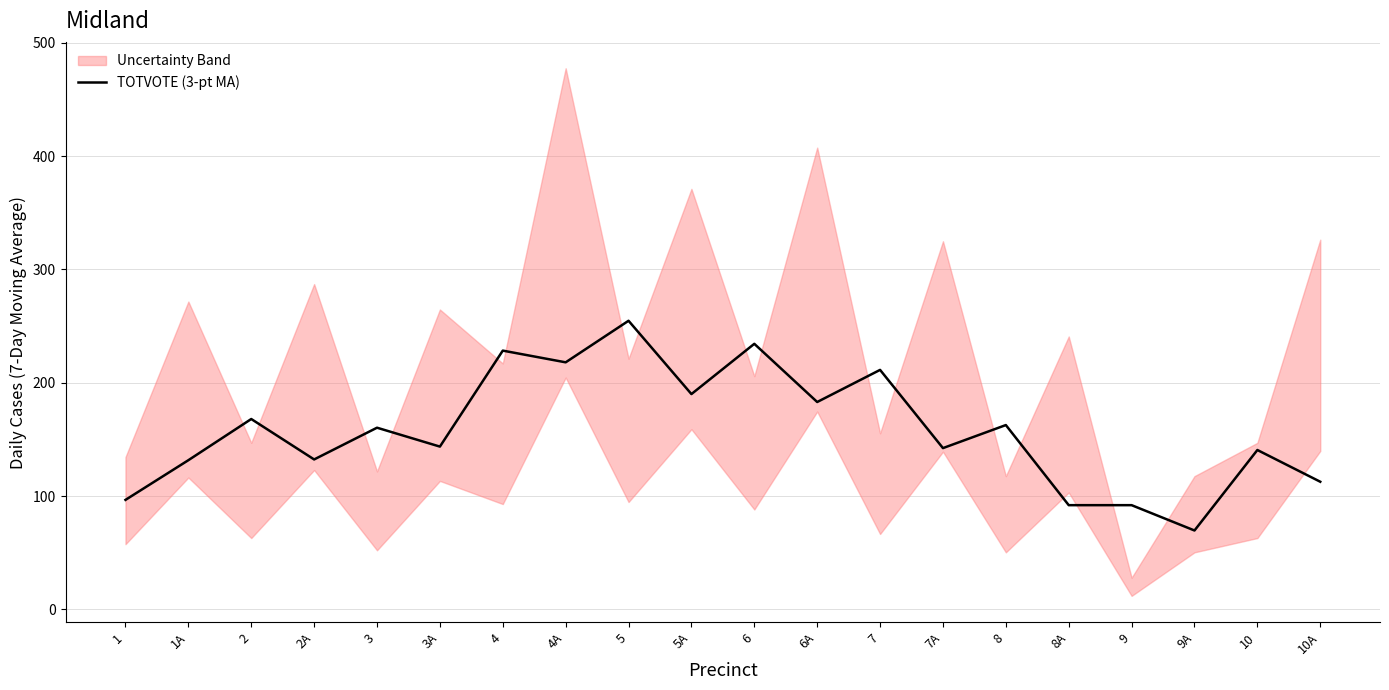

What is the value of the 4th point from the left?

132.3